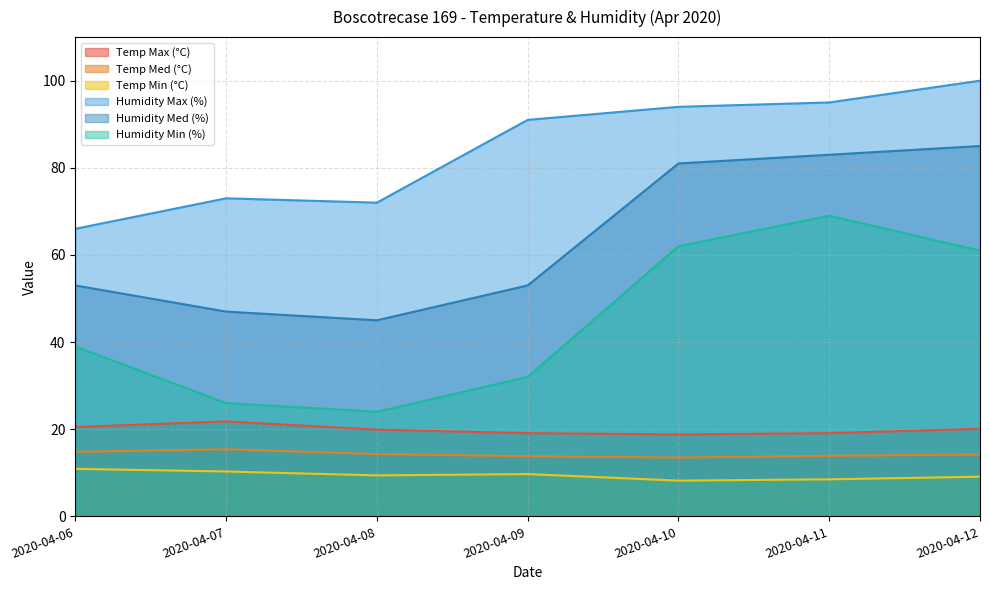

True or false: Temp Med (°C) and Temp Max (°C) cross at least once.

False